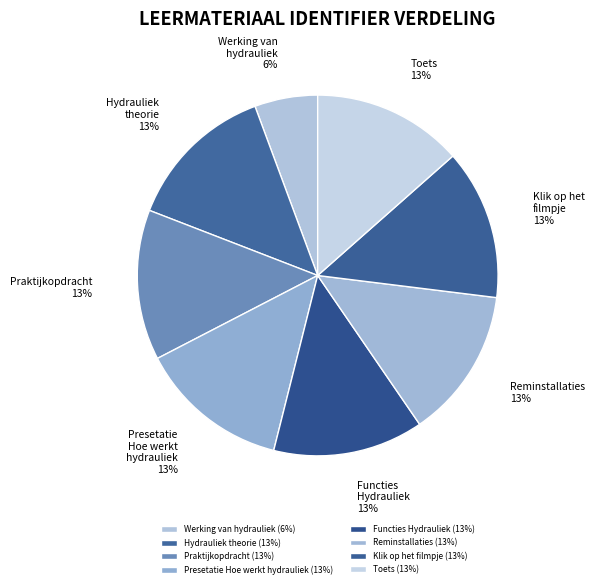

Count the number of slices in the pie.

8